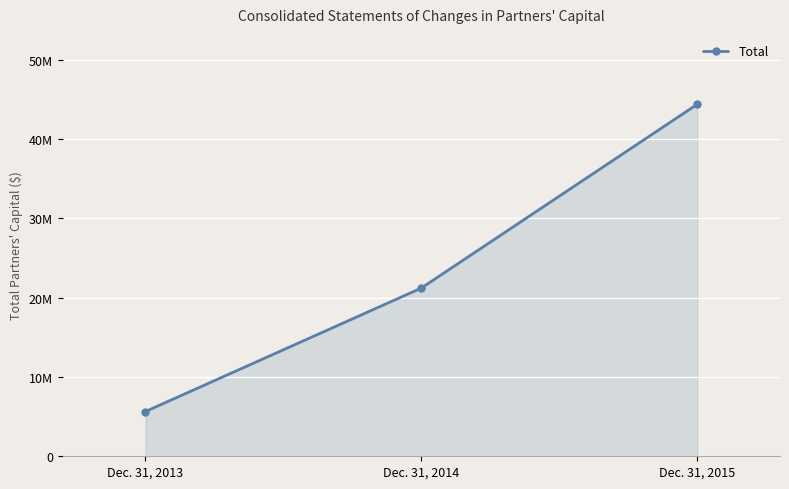

Is this an area chart (filled region under the line)?

Yes